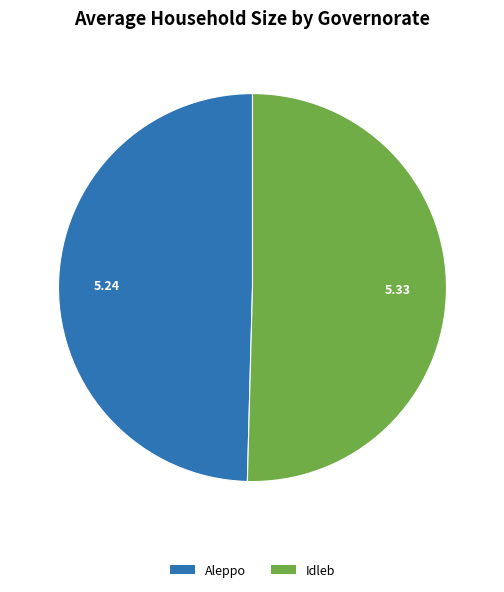

Do Idleb and Aleppo together represent more than half of the pie?

Yes